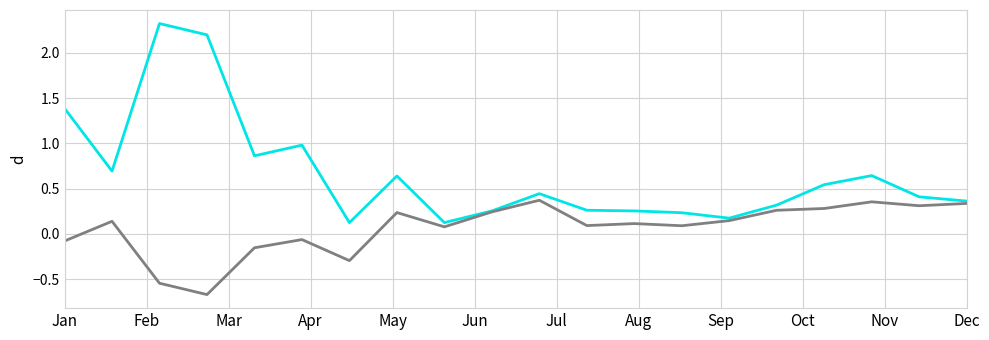

What is the greatest value displayed?

2.3